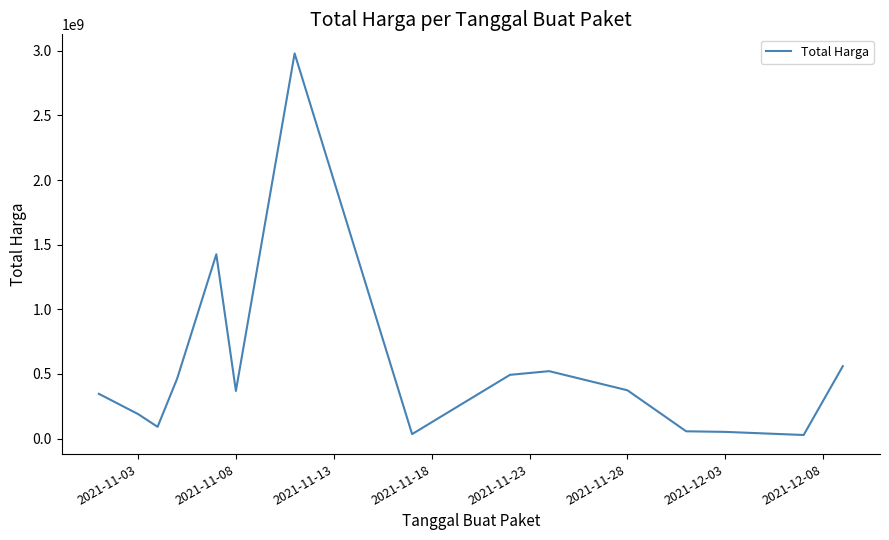

What is the difference between the maximum and minimum values?

2952441240